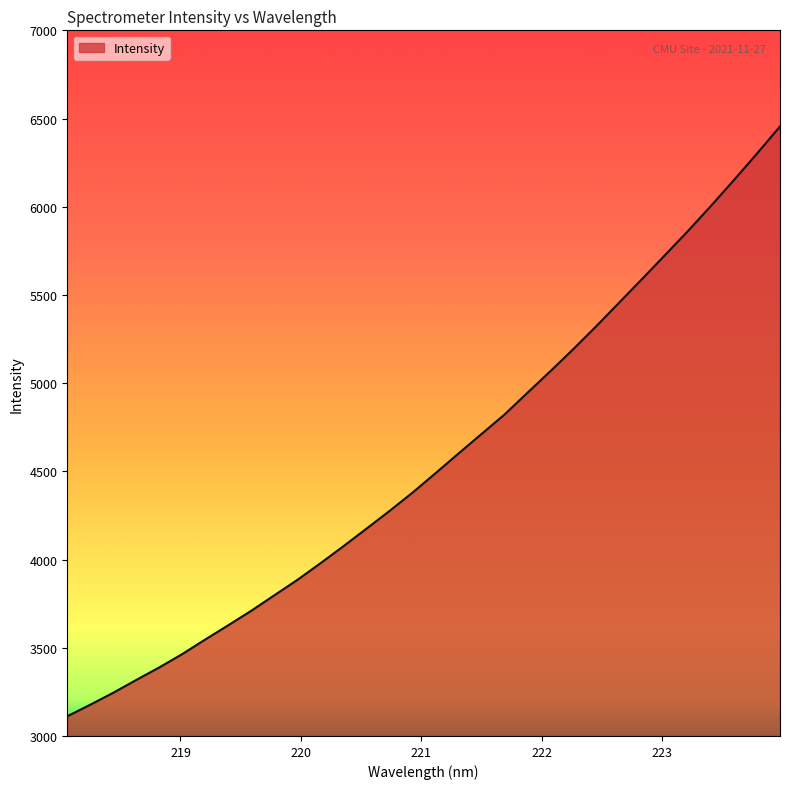

What is the greatest value displayed?

6454.9